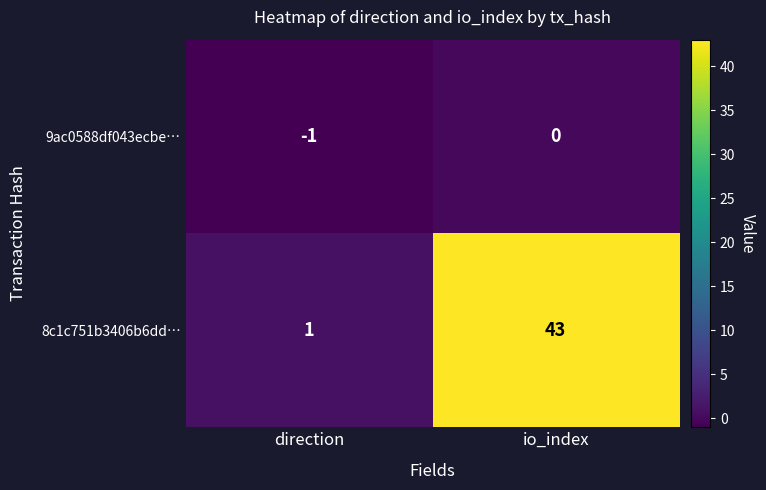

Reading left to right, what are all the values shown in this chart?

9ac0588df043ecbe…: -1	0
8c1c751b3406b6dd…: 1	43